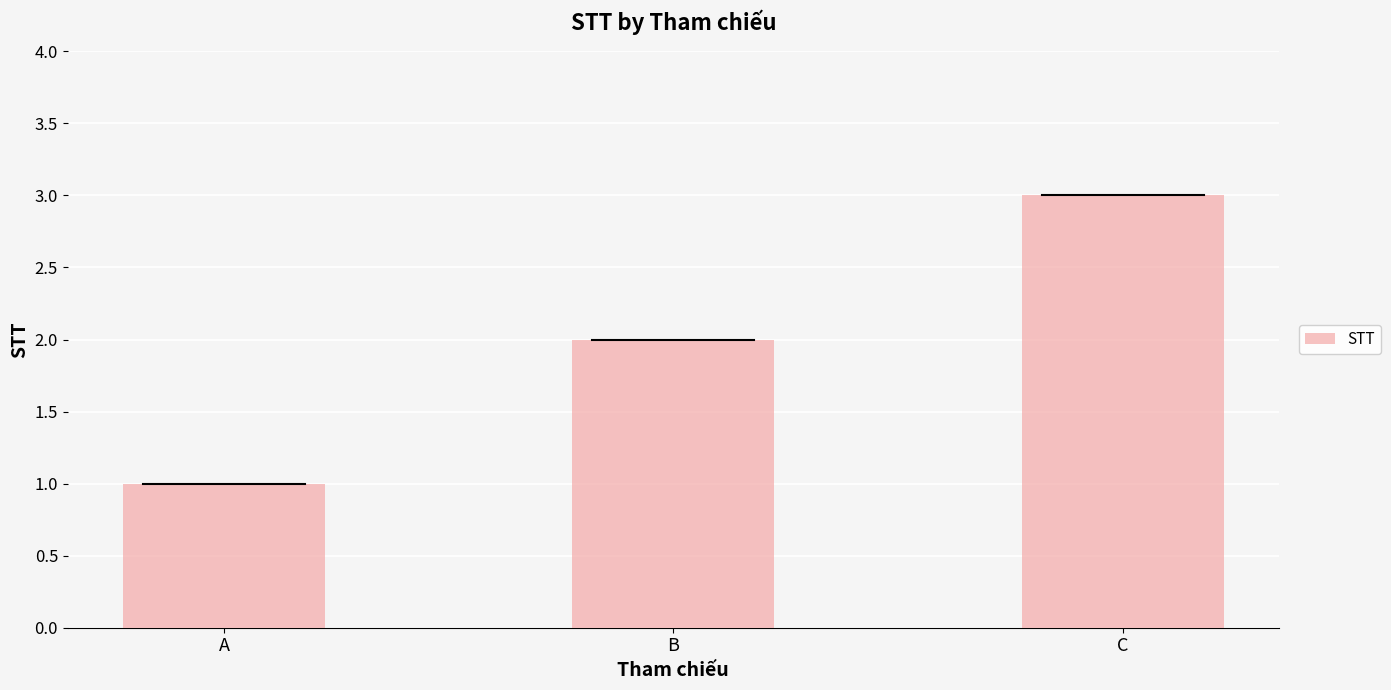

How many distinct data groups are displayed?

1